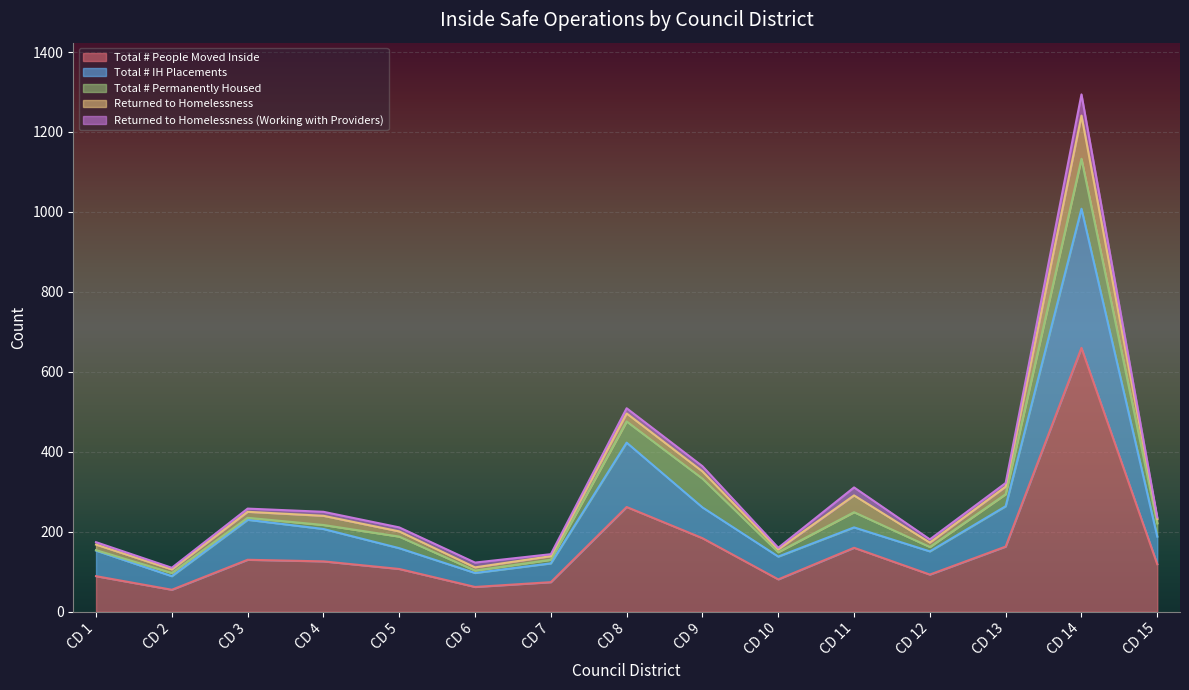

What are all the series names shown in the legend?

Total # People Moved Inside, Total # IH Placements, Total # Permanently Housed, Returned to Homelessness, Returned to Homelessness (Working with Providers)